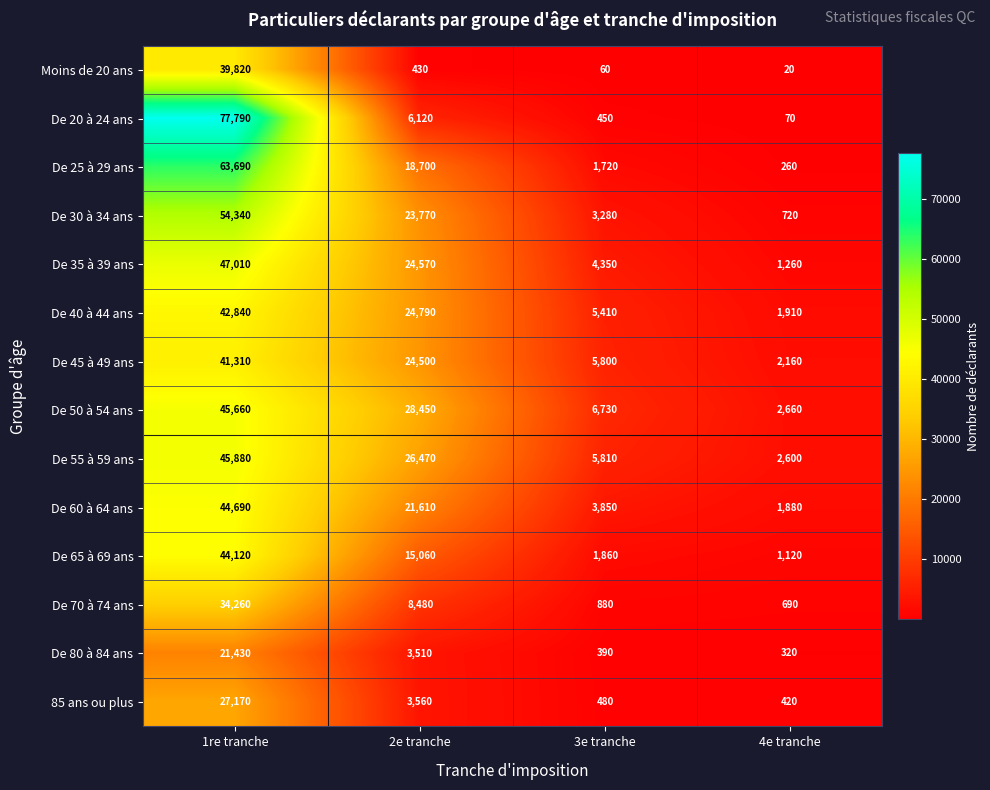

What is the difference between the maximum and minimum values in the De 40 à 44 ans series?

40930